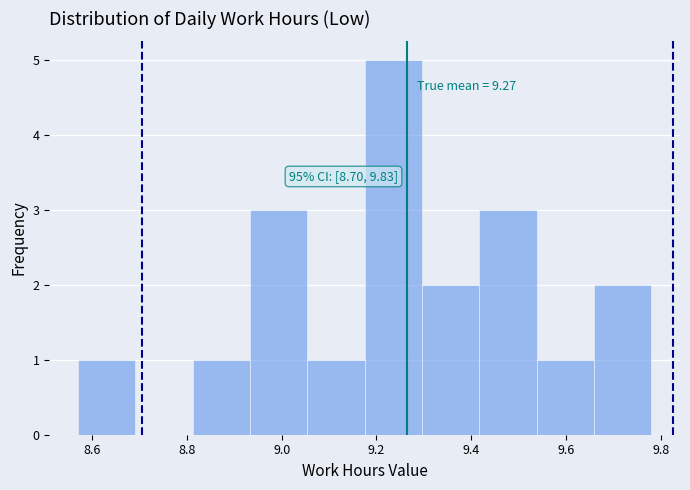

Over which range of the x-axis is the bar tallest?

9.18 to 9.30